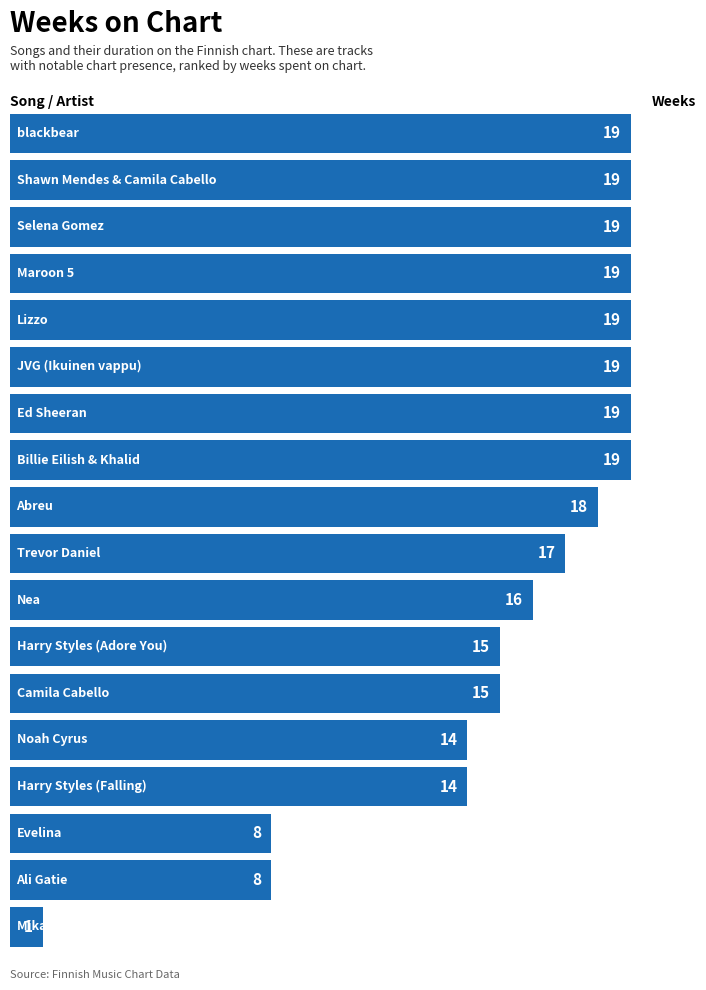

What is the greatest value displayed?

19